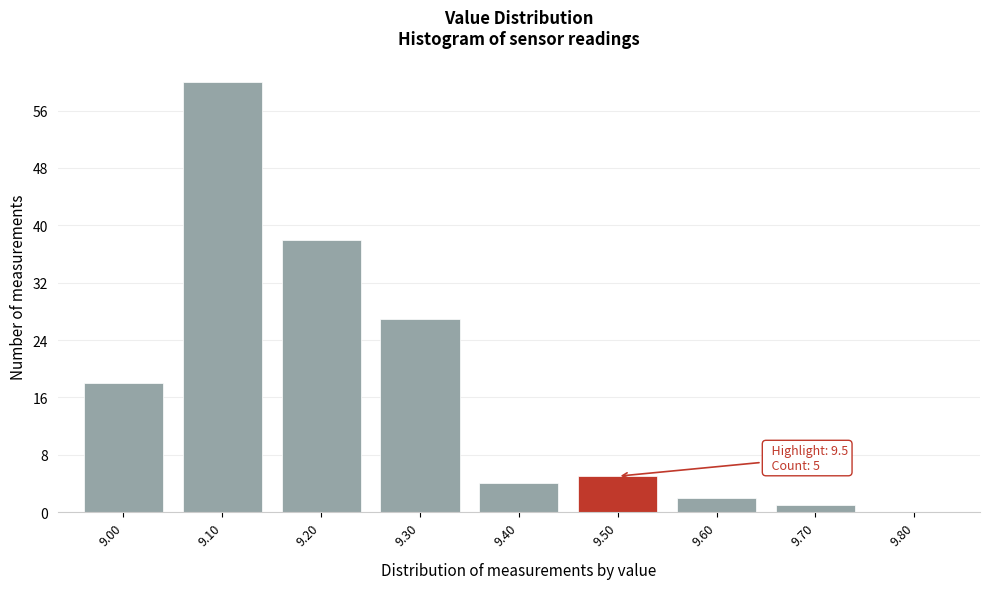

Over which range of the x-axis is the bar tallest?

9.05 to 9.15